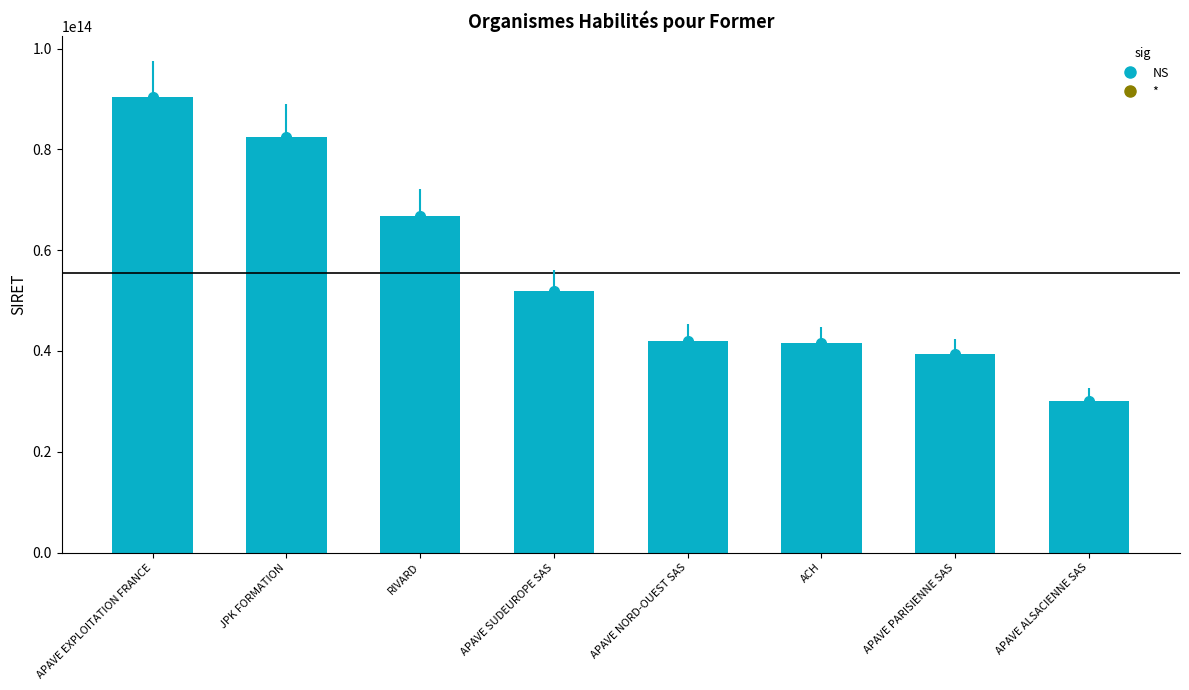

Count the number of data series in this chart.

1